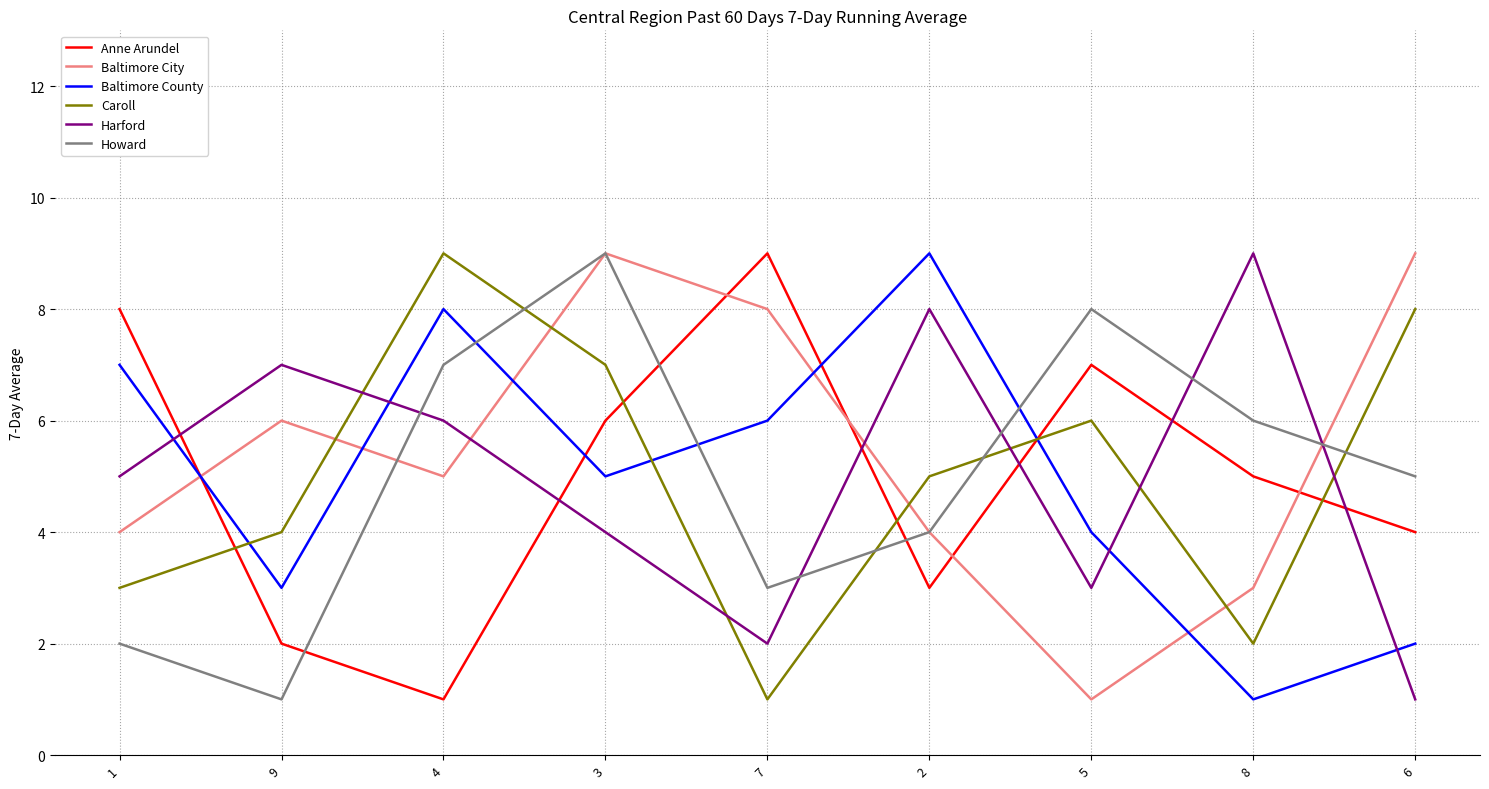

Count the number of categories in the chart.

9